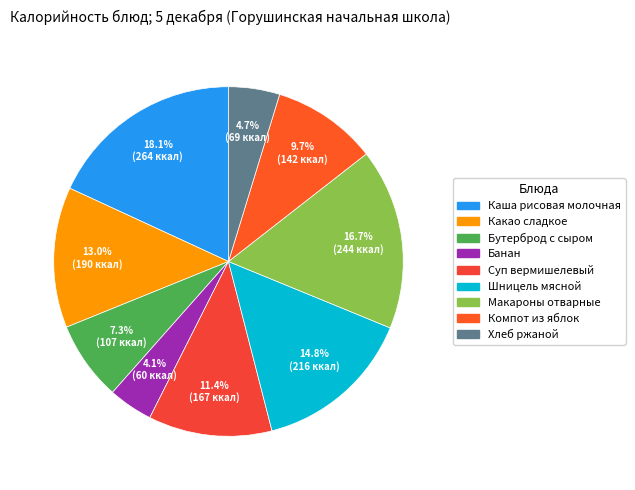

What is the largest slice in the pie chart?

Каша рисовая молочная